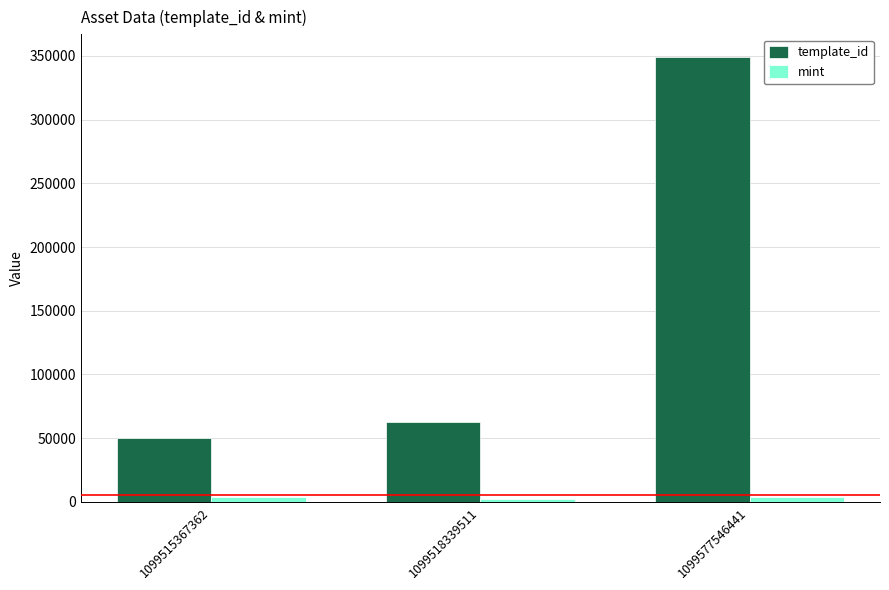

What is the minimum value for template_id?

49849